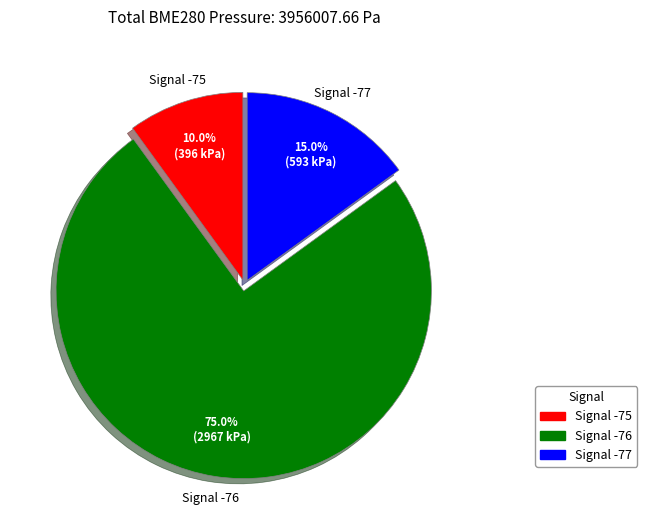

Rank the categories by value from highest to lowest.

Signal -76, Signal -77, Signal -75